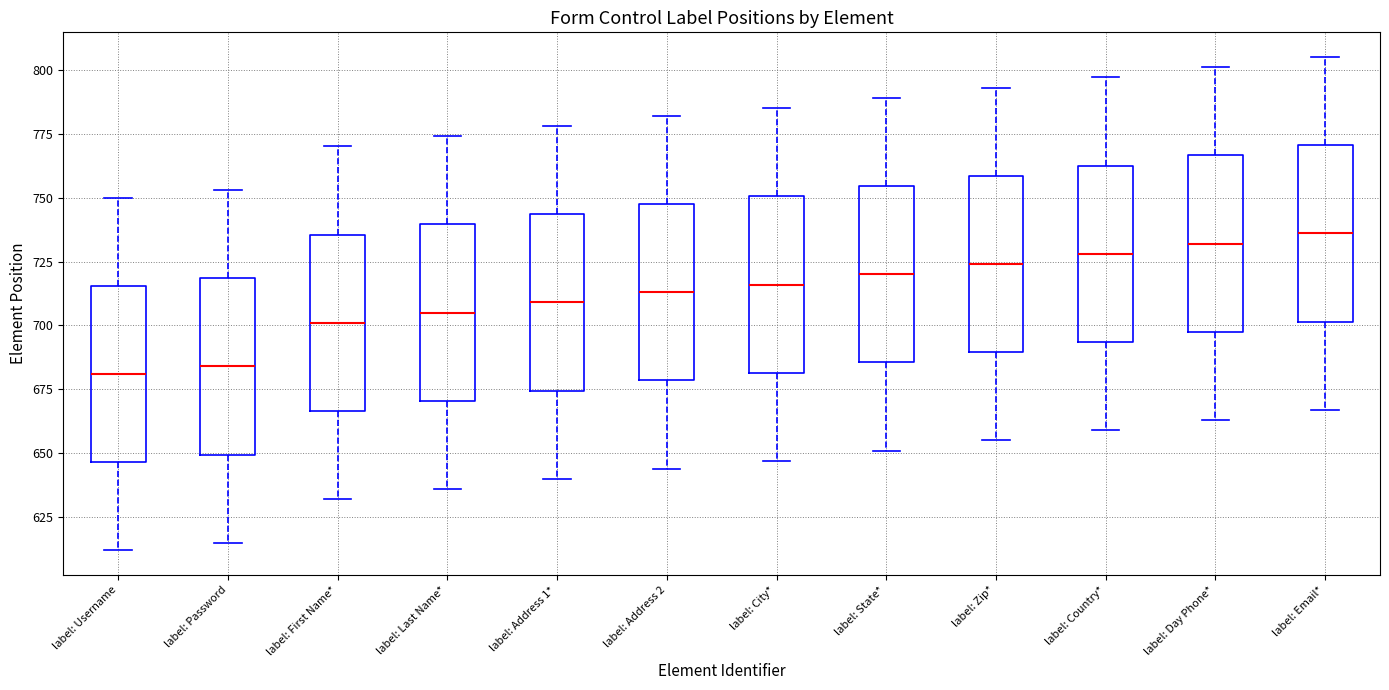

Reading left to right, read every box against the y-axis: the position of its median line, the range the box covers, and the ends of its whiskers. The values are not printed on the chart, so give them approximately, as read against the axis.

label: Username: median 680, box 645 to 715, whiskers 610 to 750
label: Password: median 685, box 650 to 720, whiskers 615 to 755
label: First Name*: median 700, box 665 to 735, whiskers 630 to 770
label: Last Name*: median 705, box 670 to 740, whiskers 635 to 775
label: Address 1*: median 710, box 675 to 745, whiskers 640 to 780
label: Address 2: median 715, box 680 to 750, whiskers 645 to 780
label: City*: median 715, box 680 to 750, whiskers 645 to 785
label: State*: median 720, box 685 to 755, whiskers 650 to 790
label: Zip*: median 725, box 690 to 760, whiskers 655 to 795
label: Country*: median 730, box 695 to 765, whiskers 660 to 795
label: Day Phone*: median 730, box 700 to 765, whiskers 665 to 800
label: Email*: median 735, box 700 to 770, whiskers 665 to 805